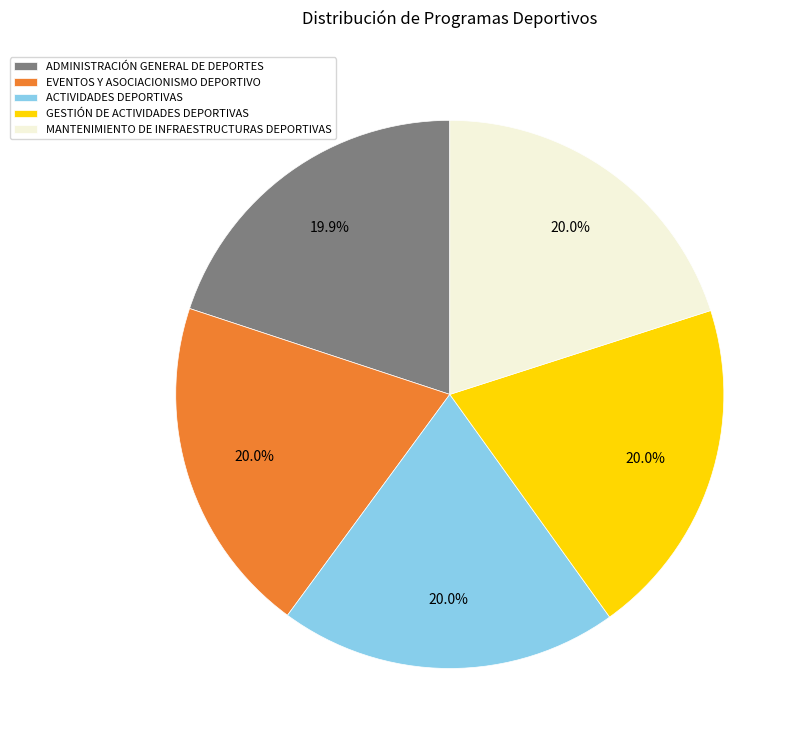

To the nearest percent, what percentage of the pie is ADMINISTRACIÓN GENERAL DE DEPORTES?

20%